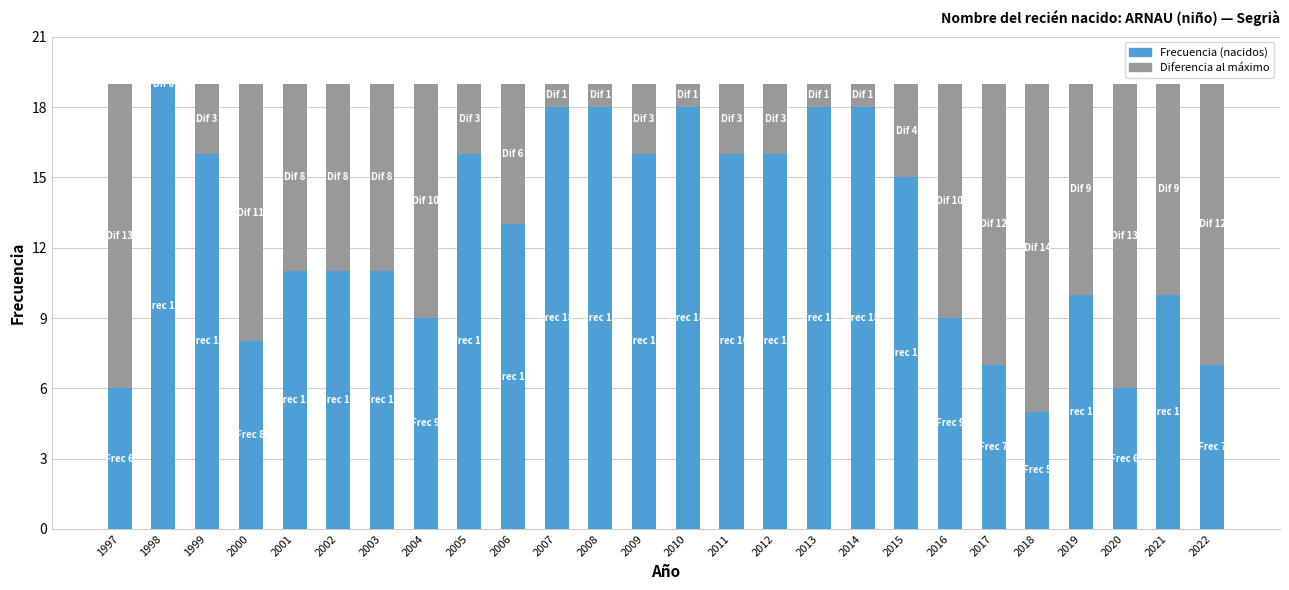

What is the total value across all series at 2014?

19